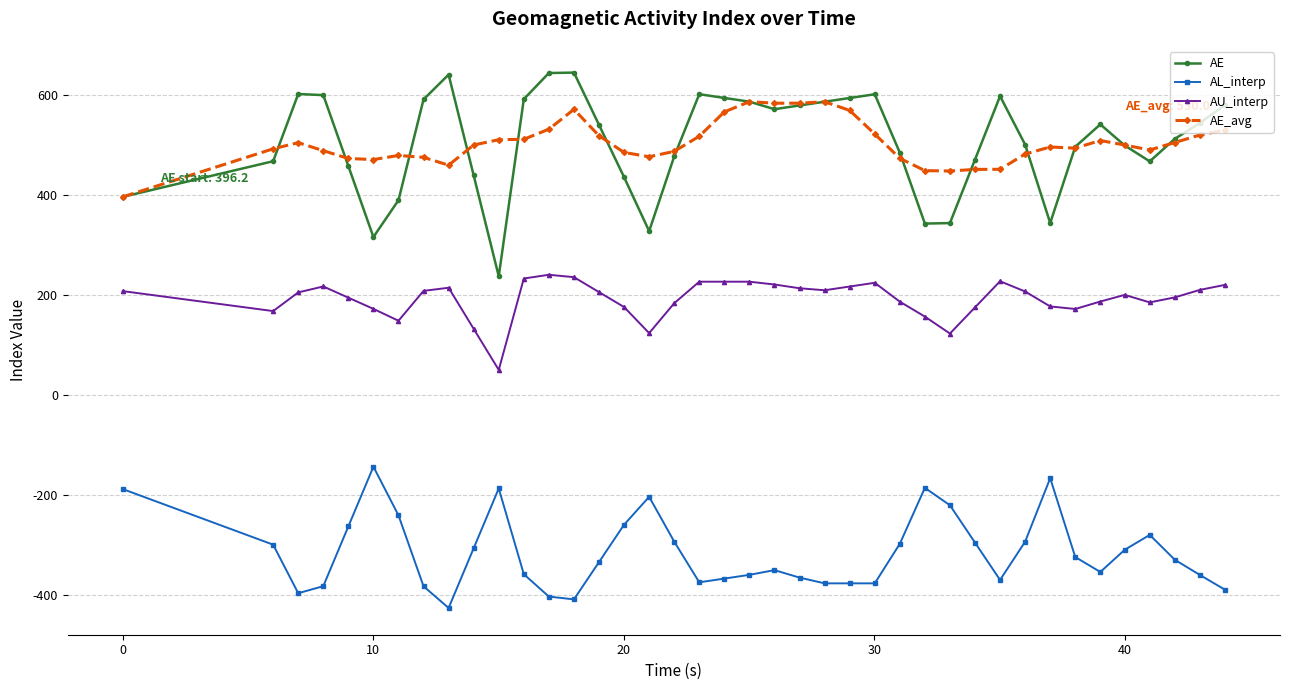

Rank the series by their maximum value, from highest to lowest.

AE, AE_avg, AU_interp, AL_interp